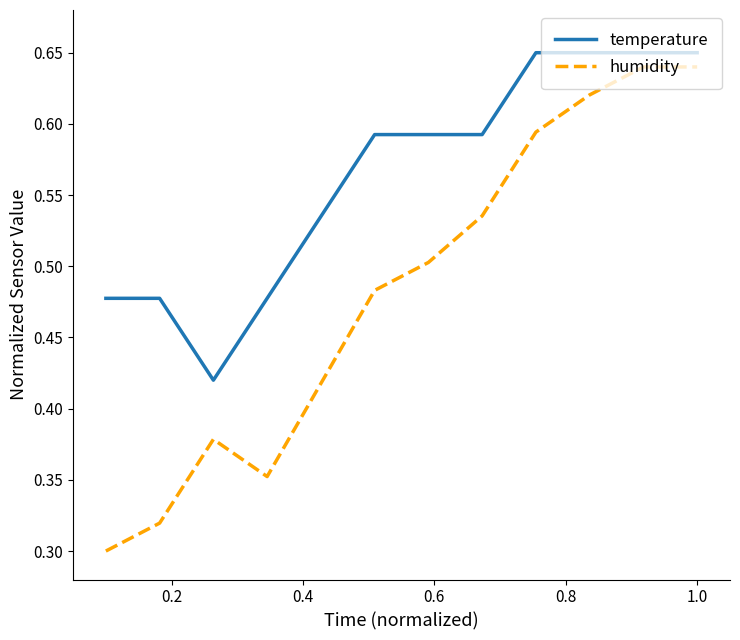

Rank the series by their average value, from lowest to highest.

humidity, temperature